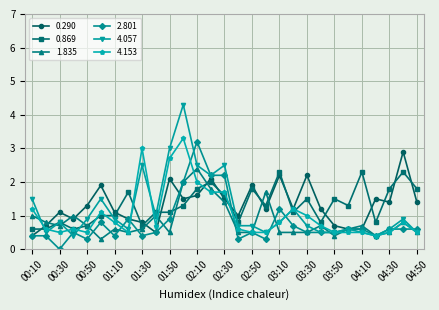

How many categories are shown in the chart?

29